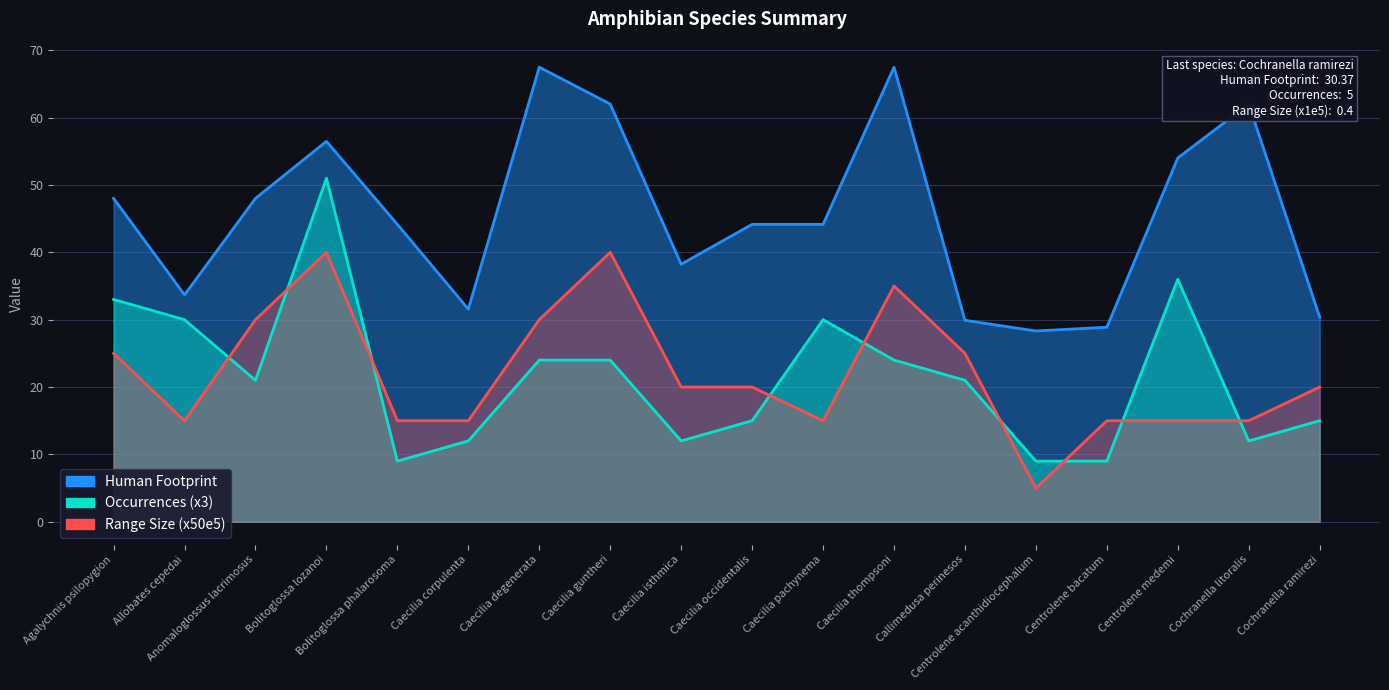

How many lines are shown in the chart?

3